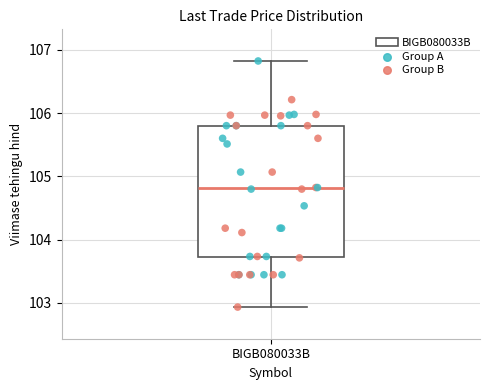

Transcribe this box plot: give where the median line is, the range the box spans, and where the two whiskers end, as read against the y-axis. The values are not printed on the chart, so give them approximately, as read against the axis.

median 104.8, box 103.7 to 105.8, whiskers 102.9 to 106.8